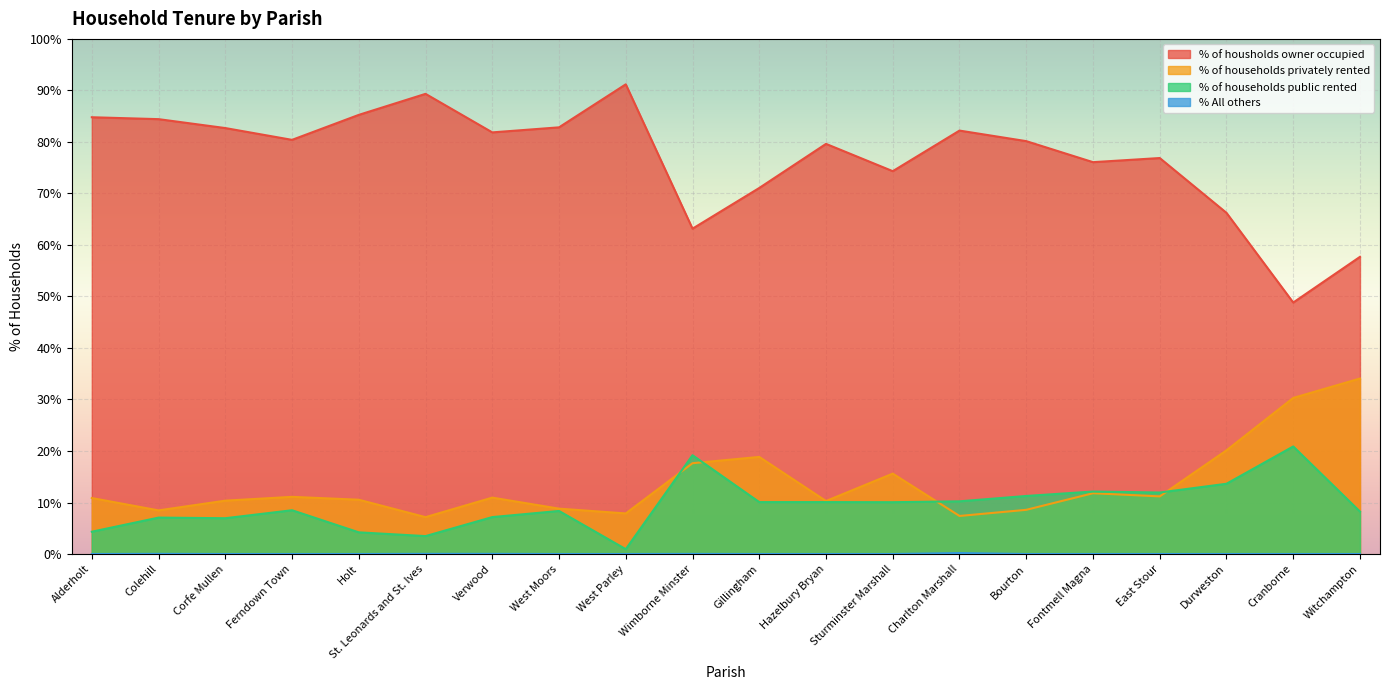

List the series in order of their peak value, lowest first.

% All others, % of households public rented, % of households privately rented, % of housholds owner occupied